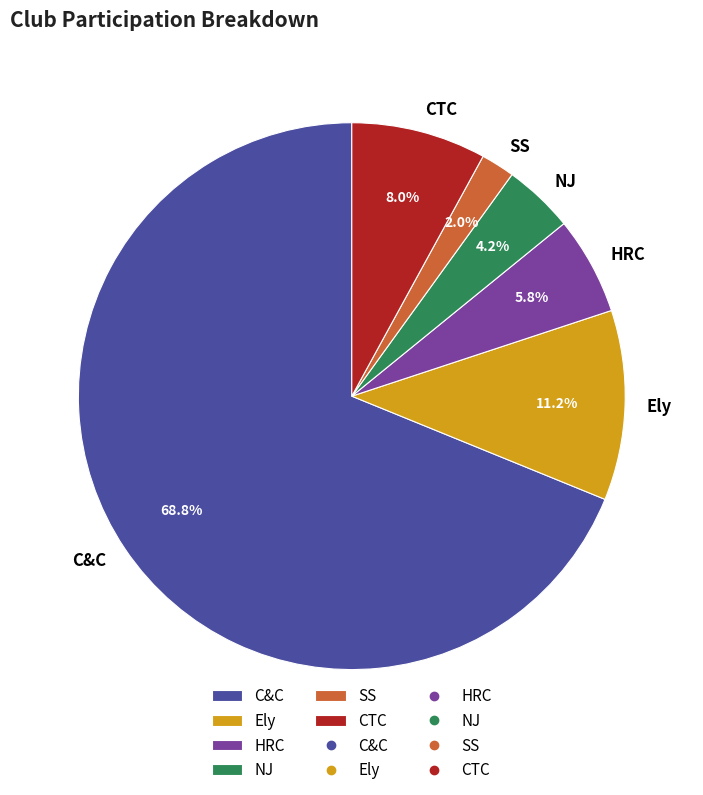

Is there a majority slice in this chart?

Yes